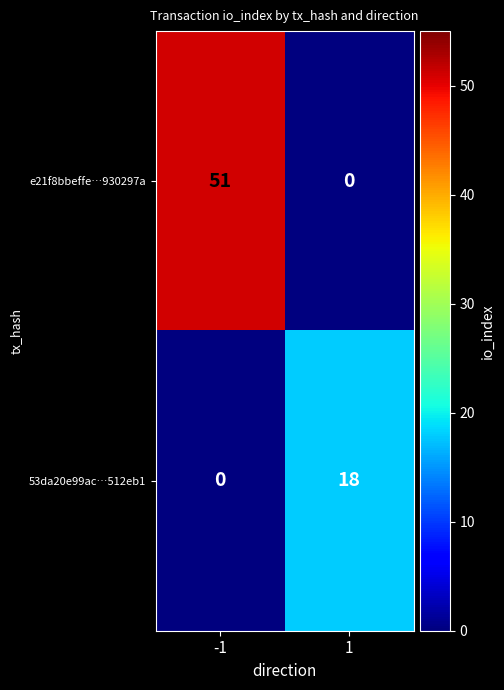

Reading left to right, what are all the values shown in this chart?

e21f8bbeffe…930297a: 51	0
53da20e99ac…512eb1: 0	18